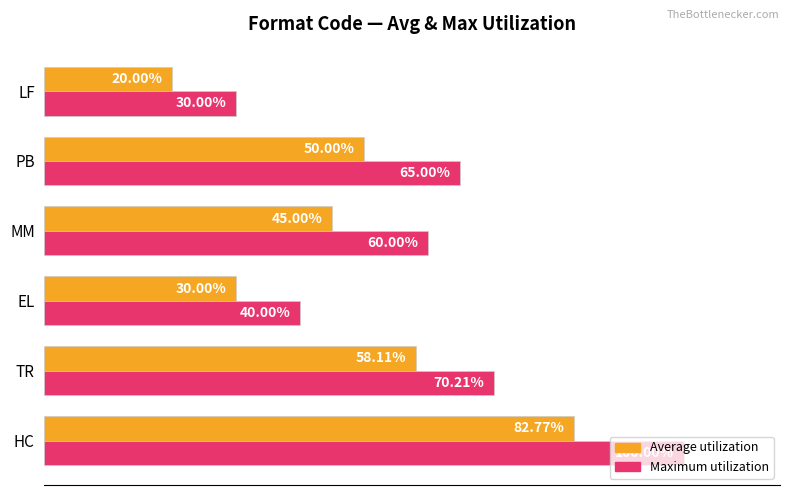

Rank the categories by Average utilization value from highest to lowest.

HC, TR, PB, MM, EL, LF